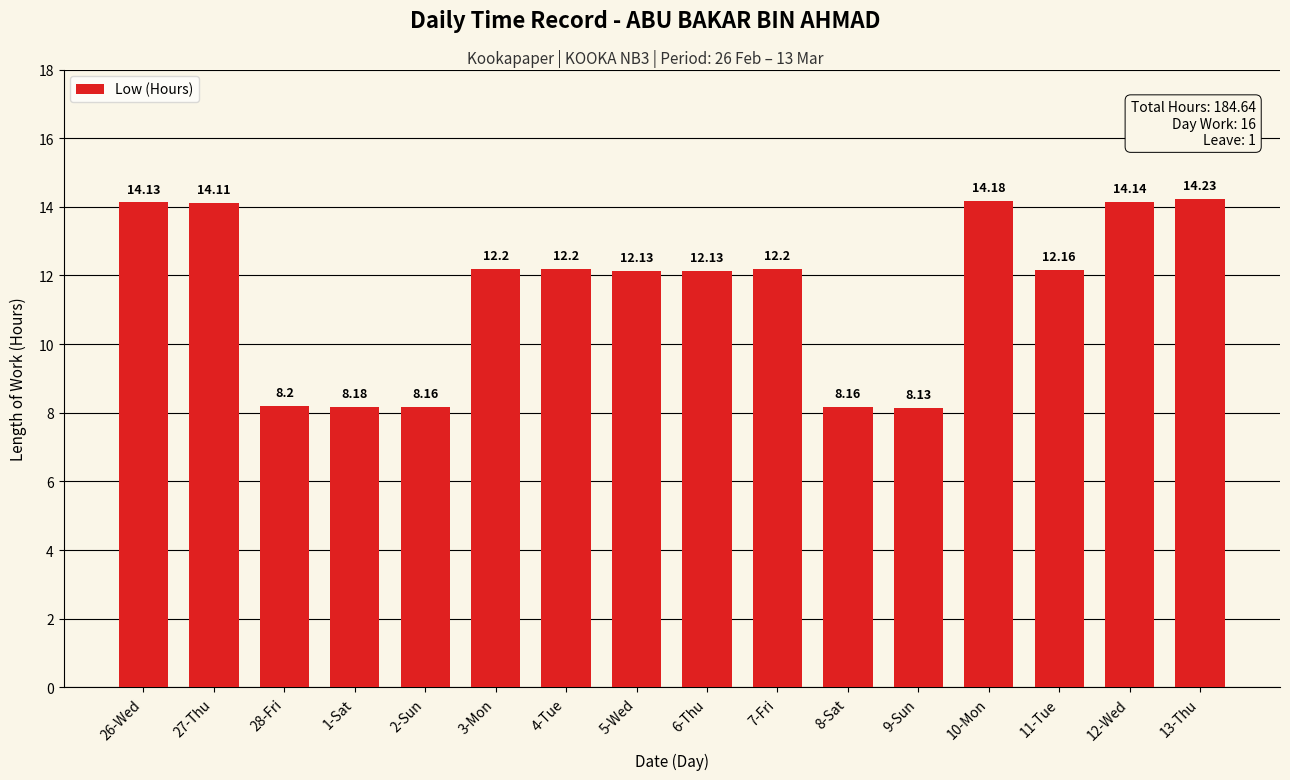

What is the minimum value shown in the chart?

8.1